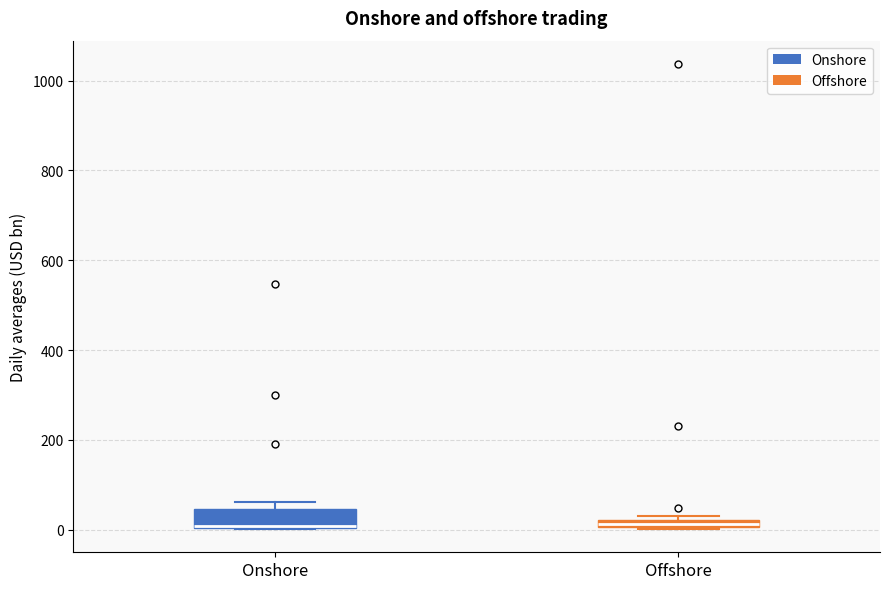

Which box is the tallest, from its lower edge to its upper edge?

Onshore